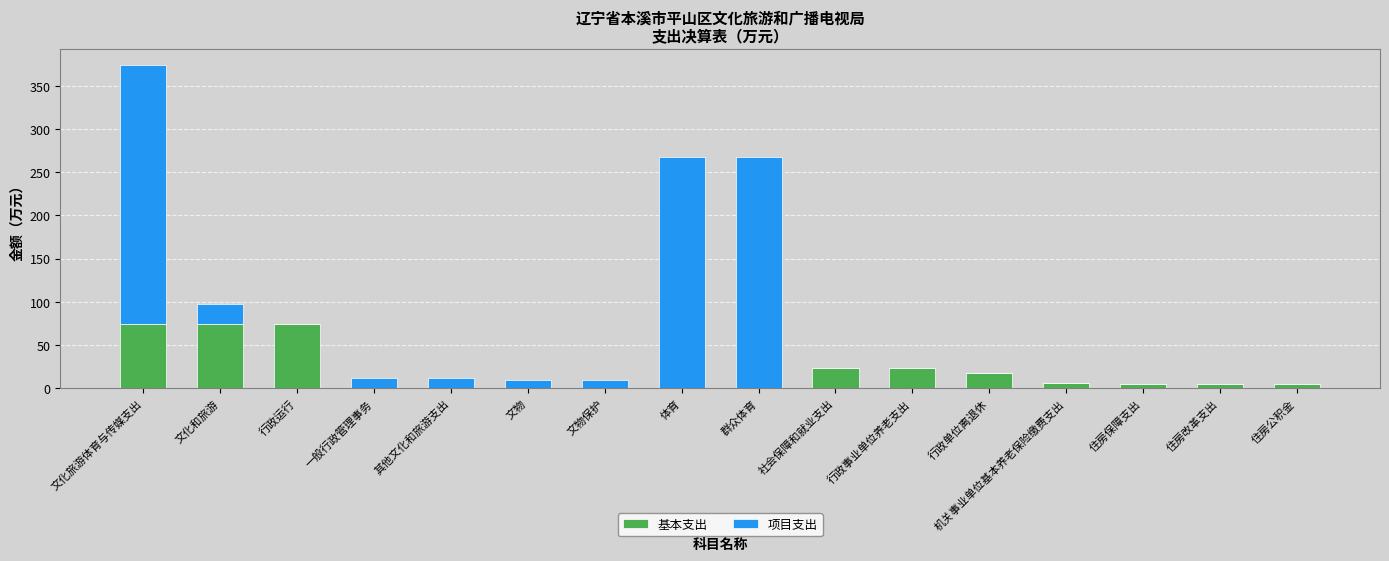

What value does the 基本支出 series have at 文化旅游体育与传媒支出?

74.6